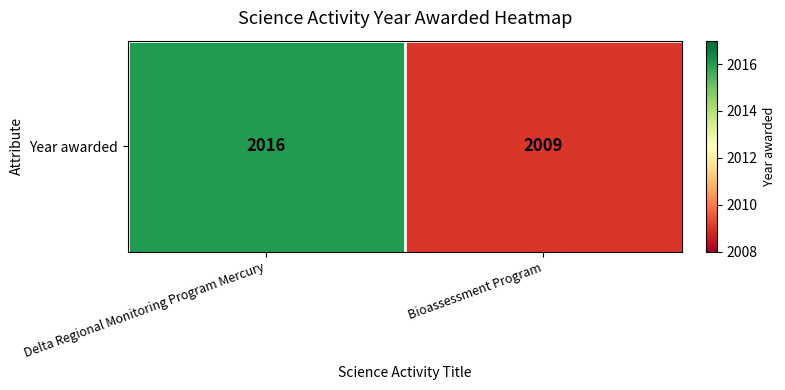

What is the sum of all values?

4025